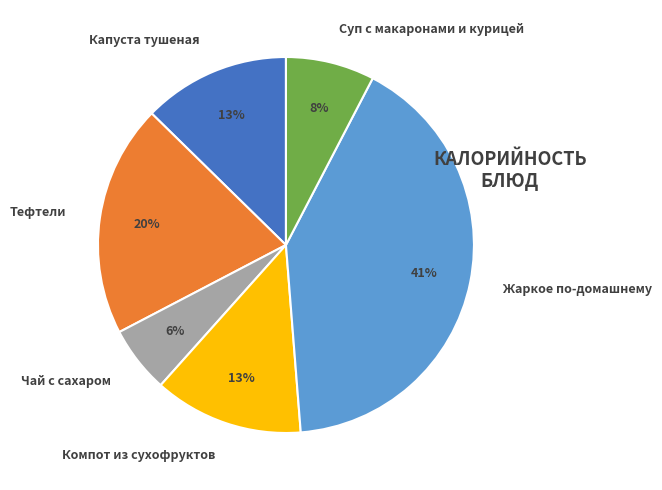

Does any single category account for the majority?

No